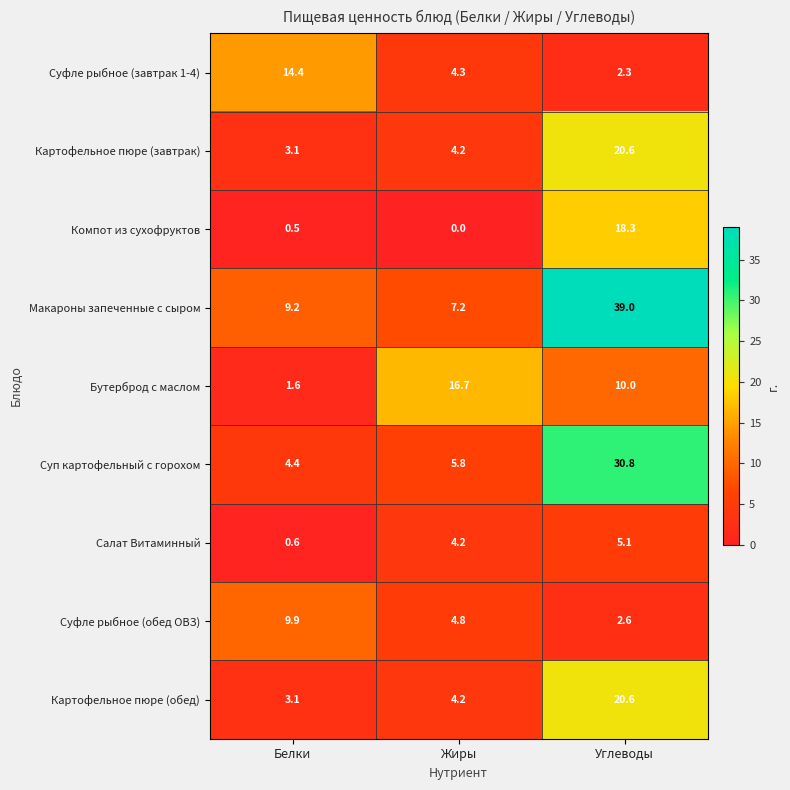

What is the difference between the Суфле рыбное (завтрак 1-4) values at Углеводы and Жиры?

2.0